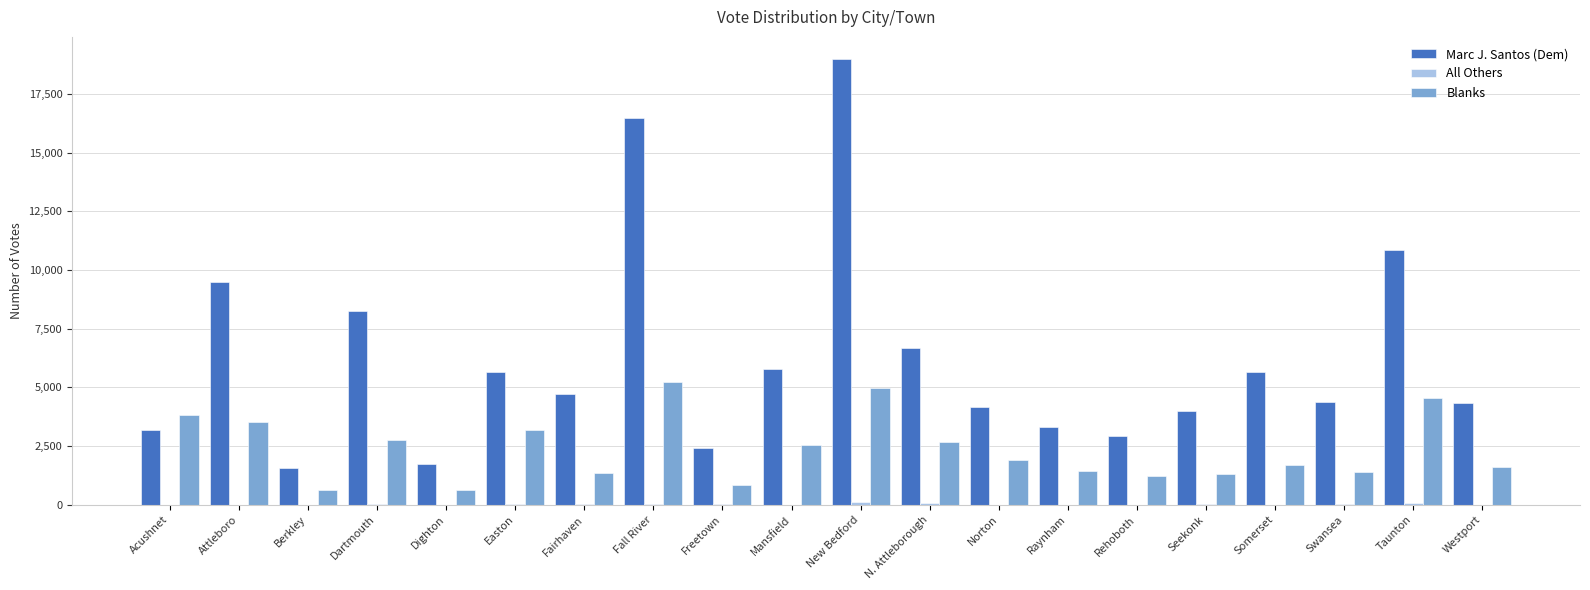

Is it true that Marc J. Santos (Dem) equals 8275 at Dartmouth?

True